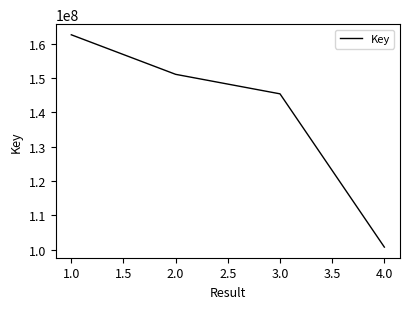

What is the greatest value displayed?

162619266